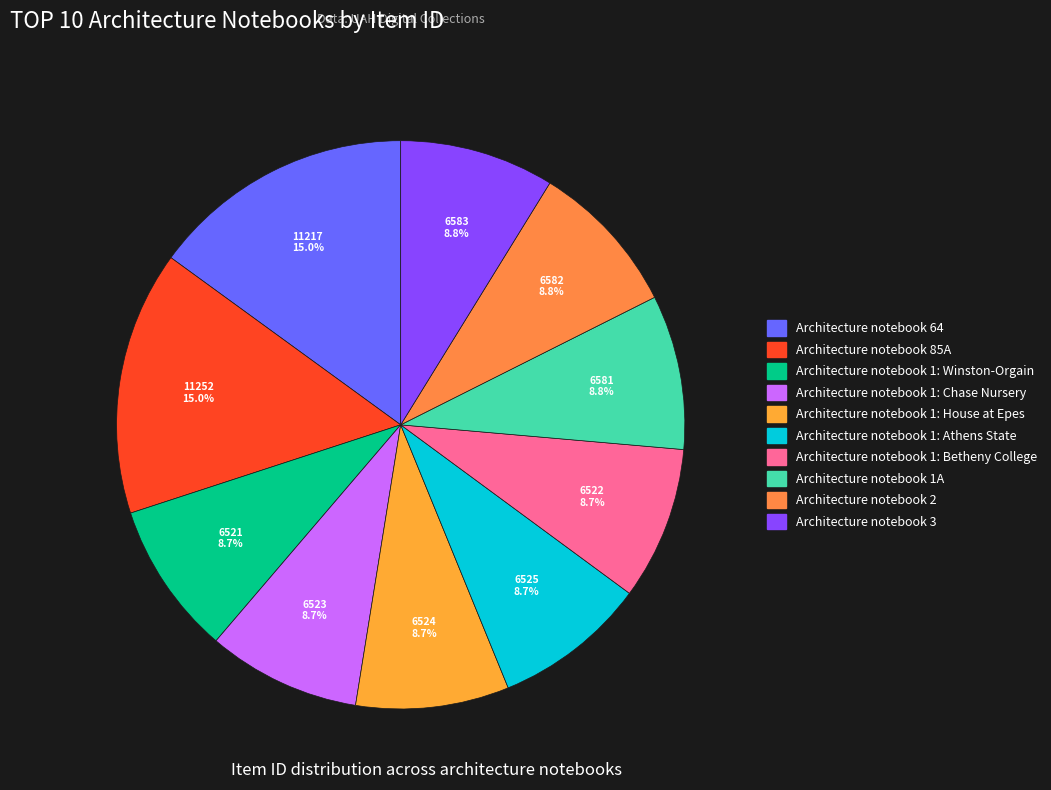

To the nearest percent, what is the average slice percentage?

10%